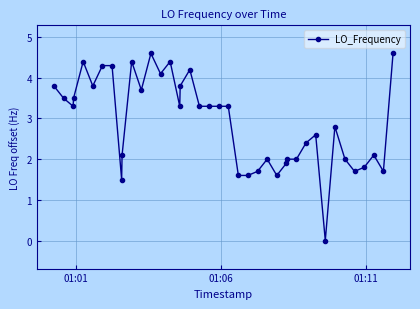

Reading left to right, transcribe all the data shown in this chart.

3.8	3.5	3.3	3.5	4.4	3.8	4.3	4.3	1.5	2.1	4.4	3.7	4.6	4.1	4.4	3.3	3.8	4.2	3.3	3.3	3.3	3.3	1.6	1.6	1.7	2.0	1.6	1.9	2.0	2.0	2.4	2.6	0.0	2.8	2.0	1.7	1.8	2.1	1.7	4.6